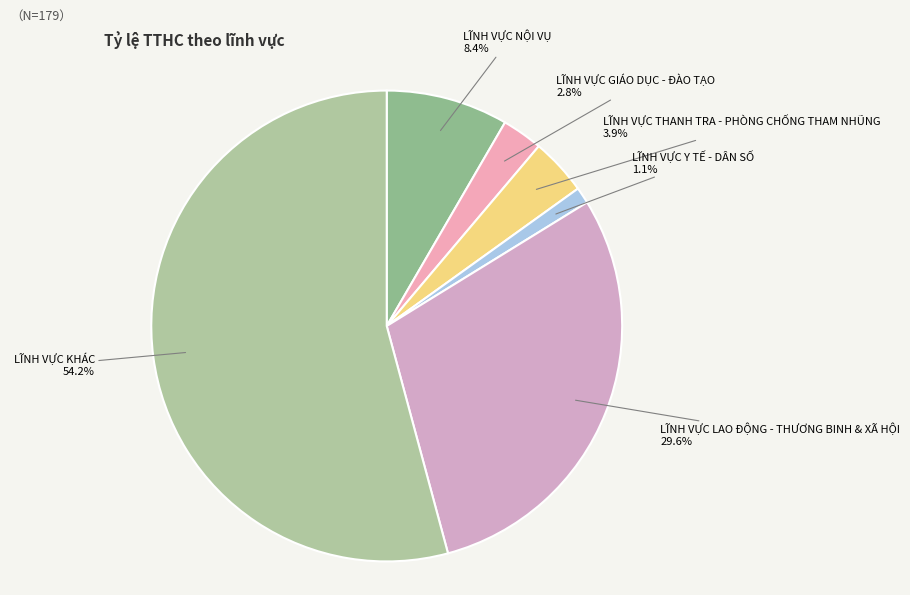

How many slices are in this pie chart?

6